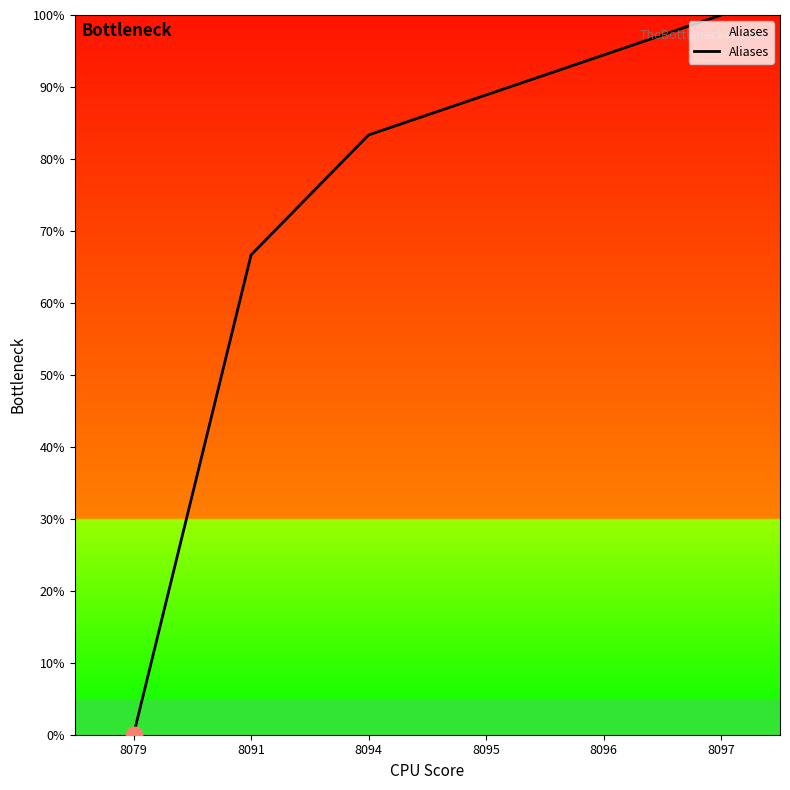

Rank the categories by value from highest to lowest.

8097, 8096, 8095, 8094, 8091, 8079